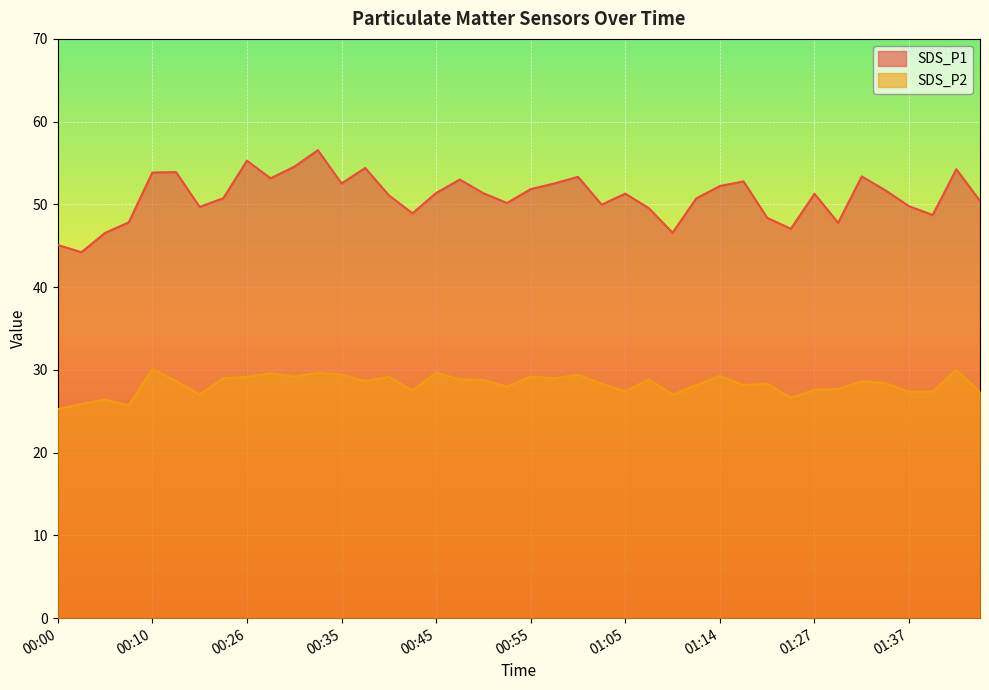

What is the sum of the SDS_P1 values at 01:17 and 00:00?

97.9